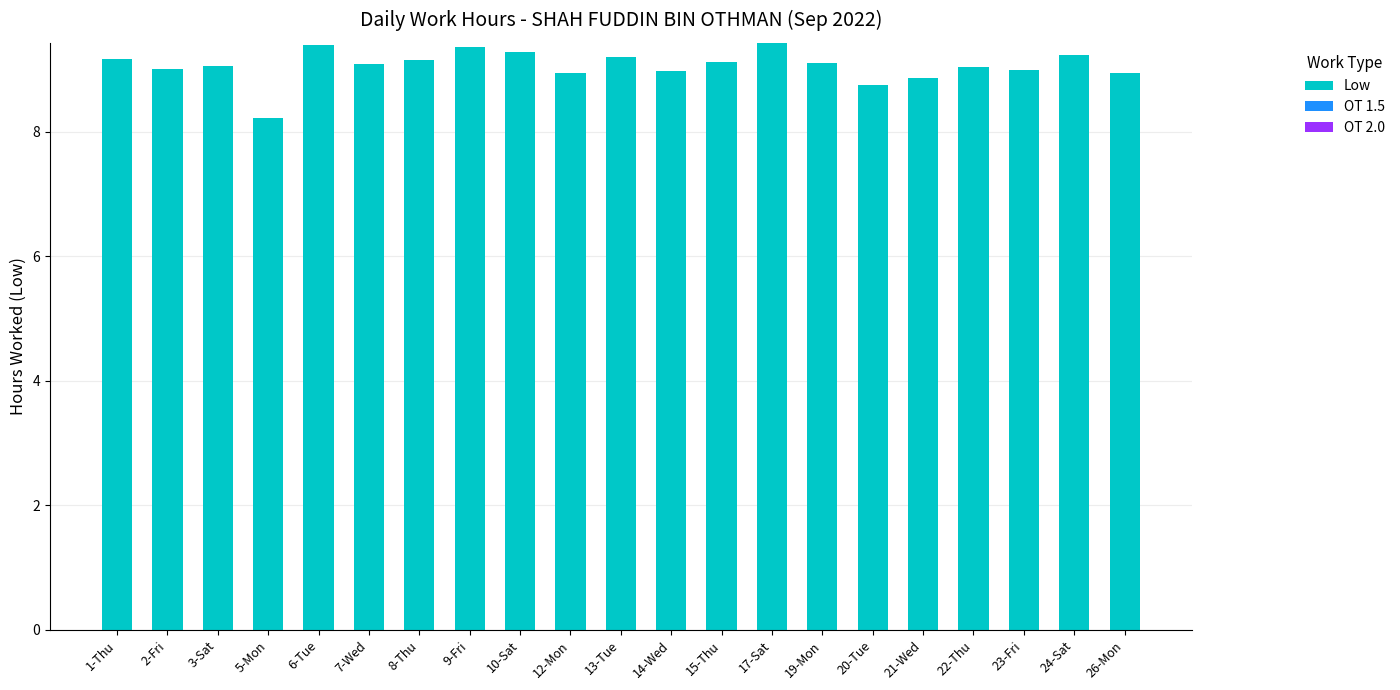

What is the label of the 9th bar from the right?

15-Thu